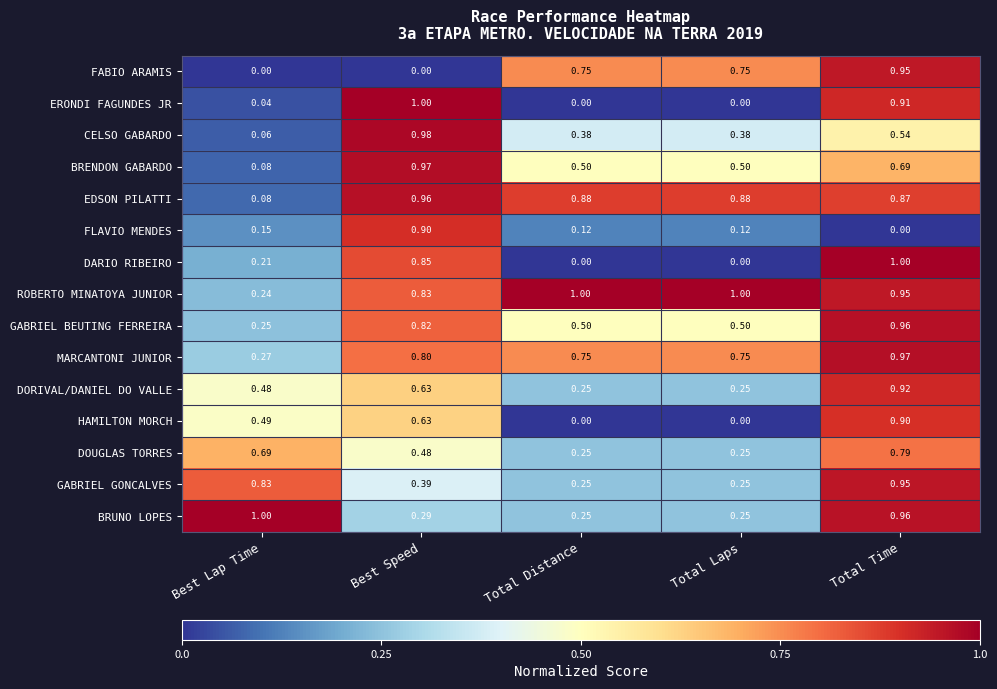

Between Best Lap Time and Total Time, which series saw the biggest shift?

FABIO ARAMIS